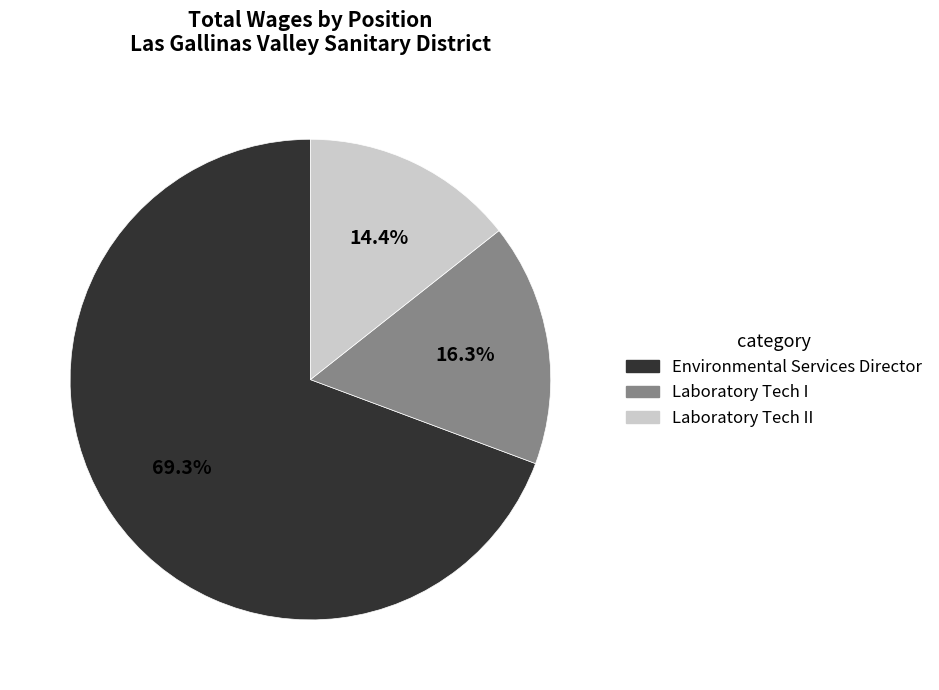

Does any single category account for the majority?

Yes